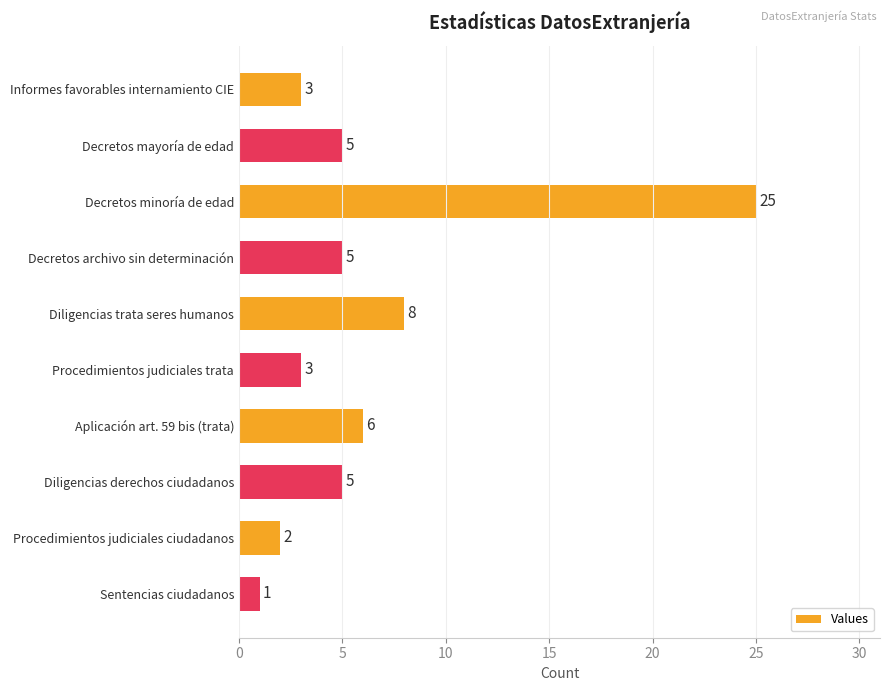

Which category has the highest value across all series?

Decretos minoría de edad